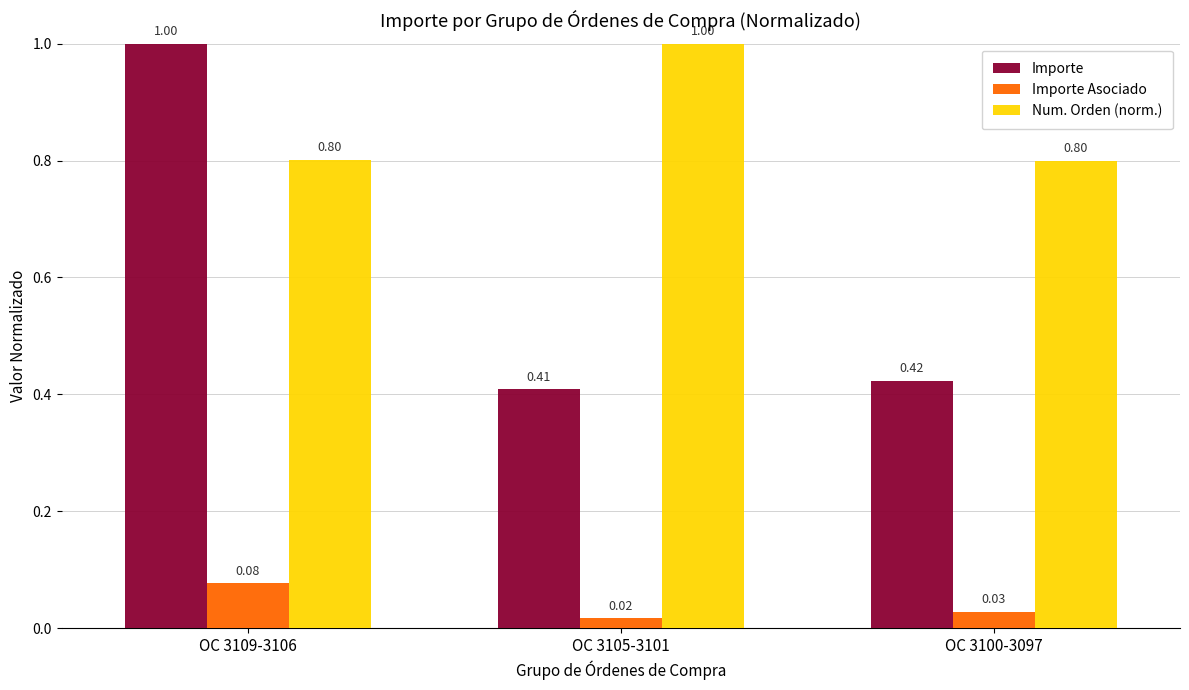

At OC 3105-3101, list the series in order from smallest to largest.

Importe Asociado, Importe, Num. Orden (norm.)